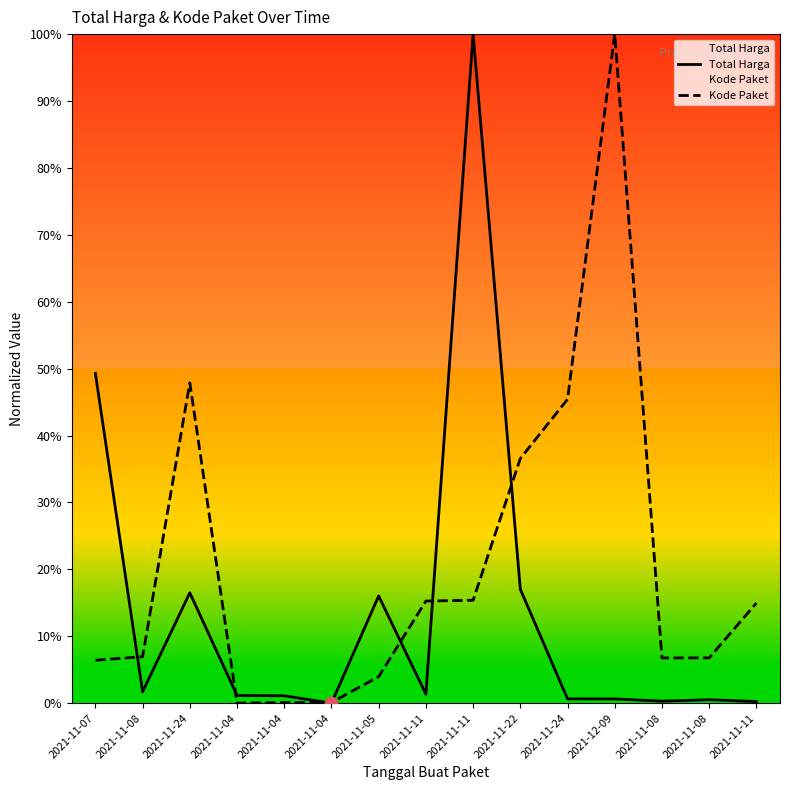

Which series has the widest spread of Y values?

Total Harga